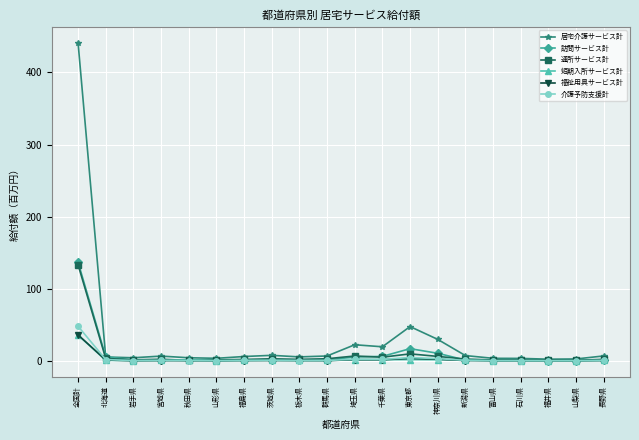

Does the chart display data point markers on the line(s)?

Yes